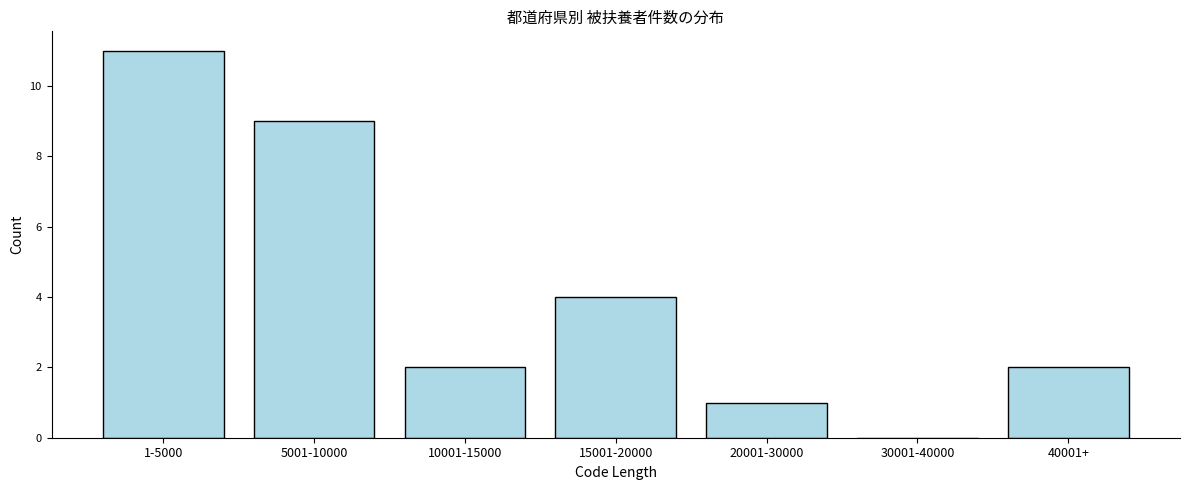

Reading left to right, extract all data points from this chart.

1-5000=11	5001-10000=9	10001-15000=2	15001-20000=4	20001-30000=1	30001-40000=0	40001+=2